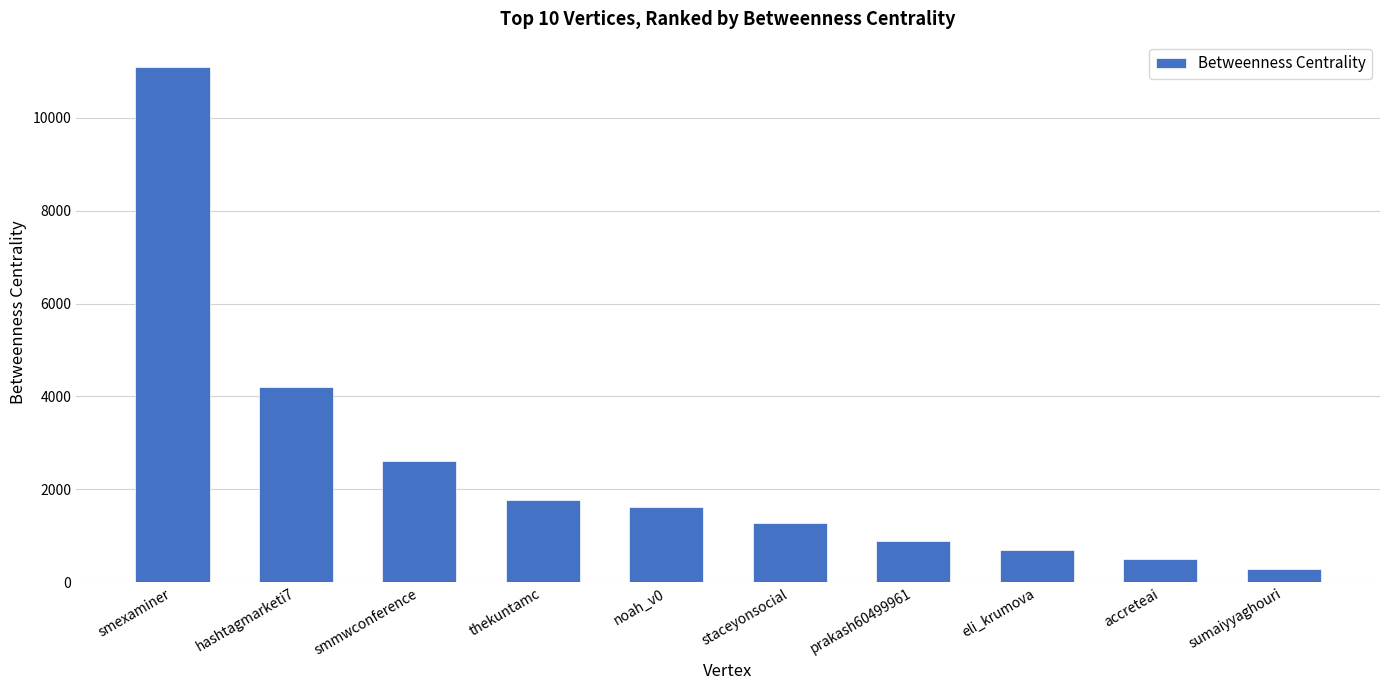

How many data points does each series have?

10